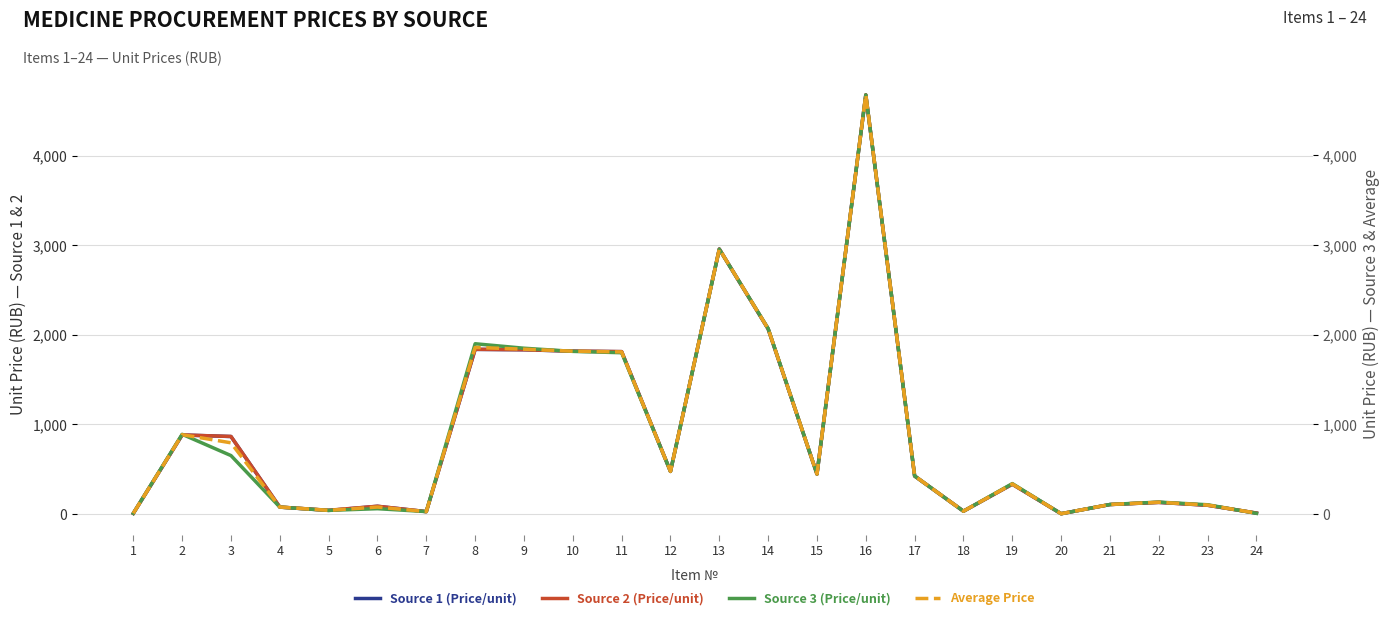

What is the value of the Source 3 (Price/unit) point at the 9th from the left?

1850.0